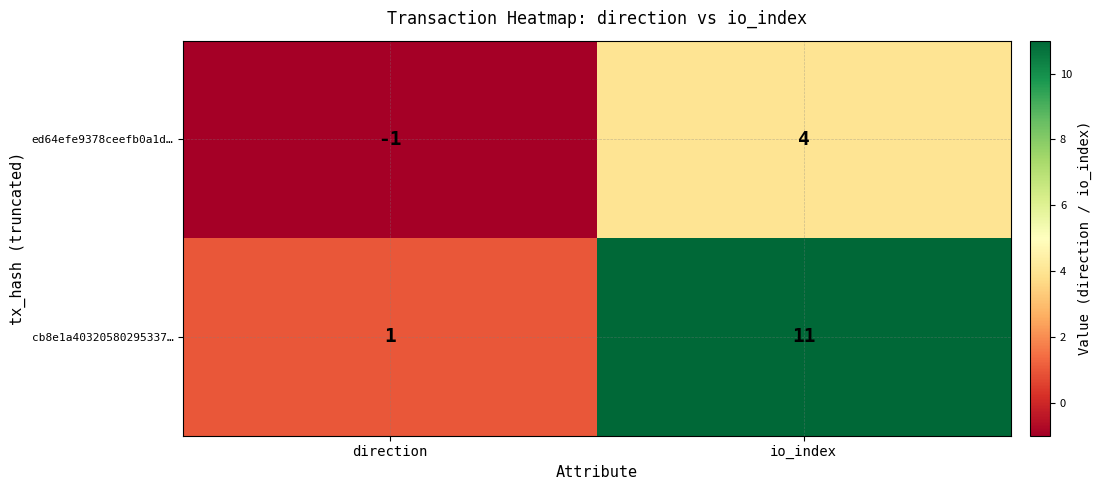

True or false: ed64efe9378ceefb0a1d… has a value of 7 at io_index.

False